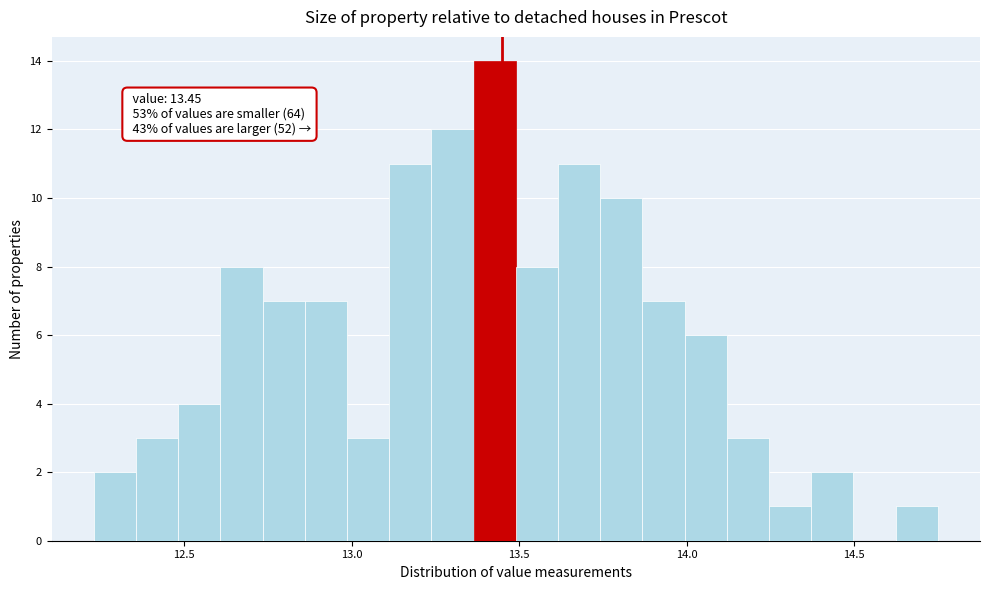

Read against the x-axis, roughly where is the centre of the tallest bar?

13.45